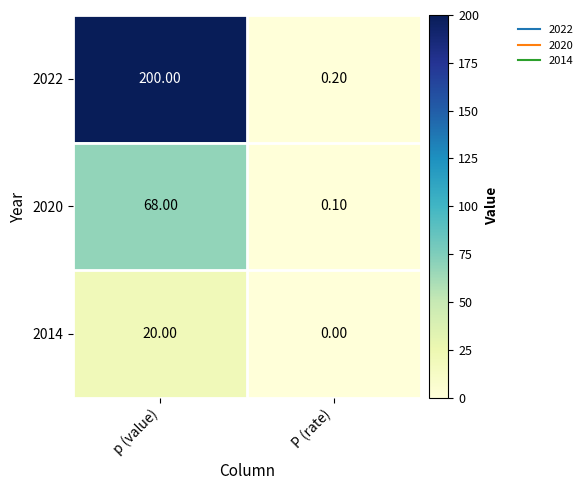

What is the difference between the maximum and minimum values in the 2020 series?

67.9